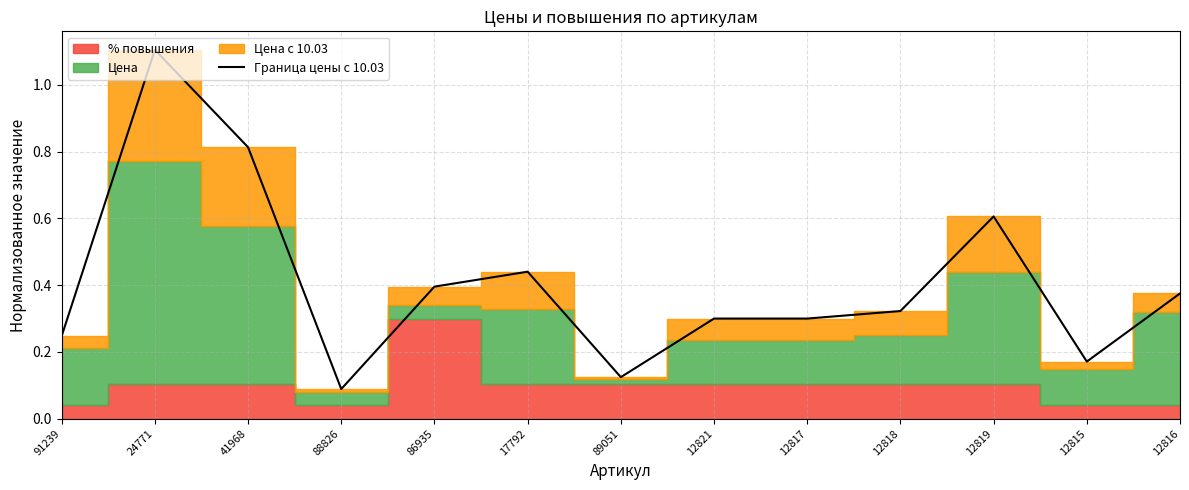

True or false: there are more than 0 points higher than both neighbors.

True